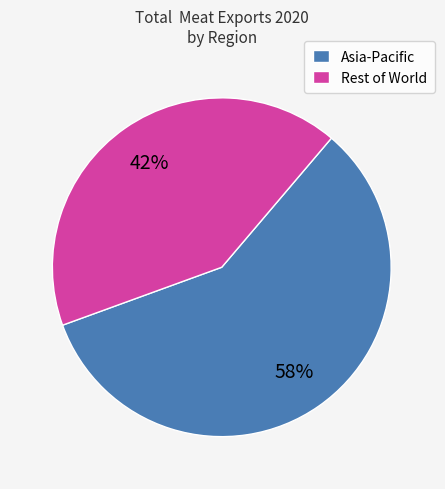

Combined, do Asia-Pacific and Rest of World account for over 50%?

Yes